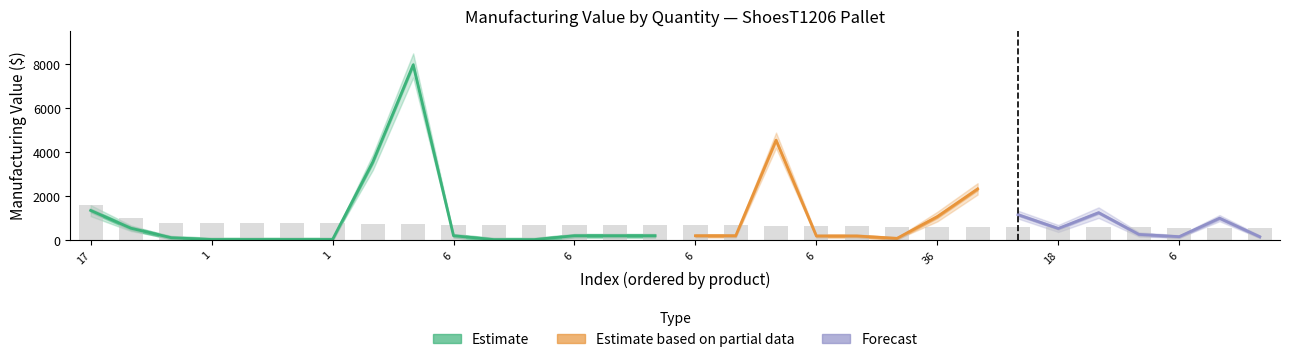

Is it true that Mfg $ equals 38.0 at 8?

True